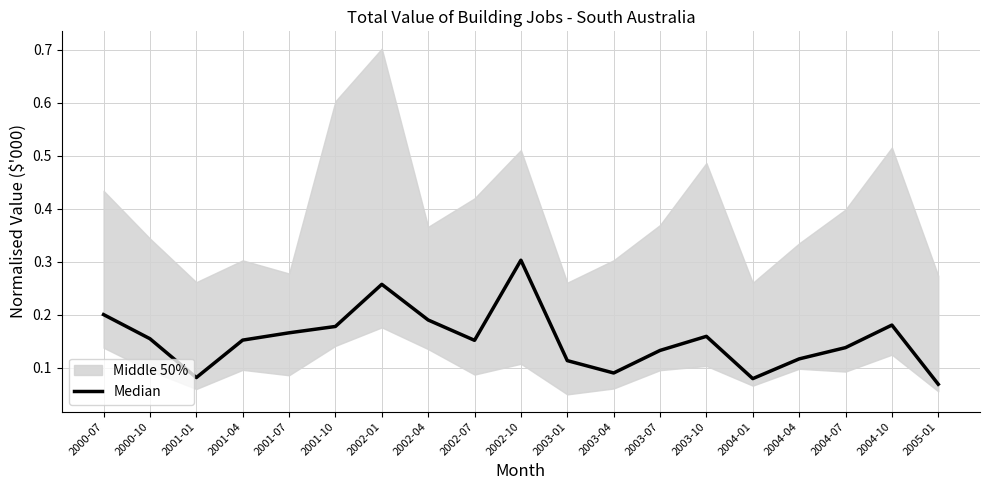

List the labels in order of value, smallest first.

2005-01, 2004-01, 2001-01, 2003-04, 2003-01, 2004-04, 2003-07, 2004-07, 2002-07, 2001-04, 2000-10, 2003-10, 2001-07, 2001-10, 2004-10, 2002-04, 2000-07, 2002-01, 2002-10